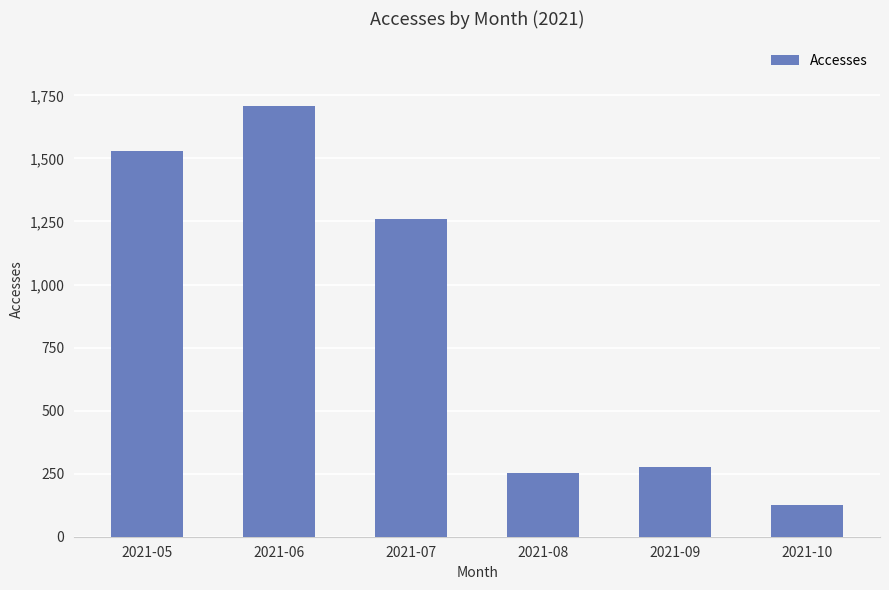

The chart shows a value of 126 at 2021-10. True or false?

True